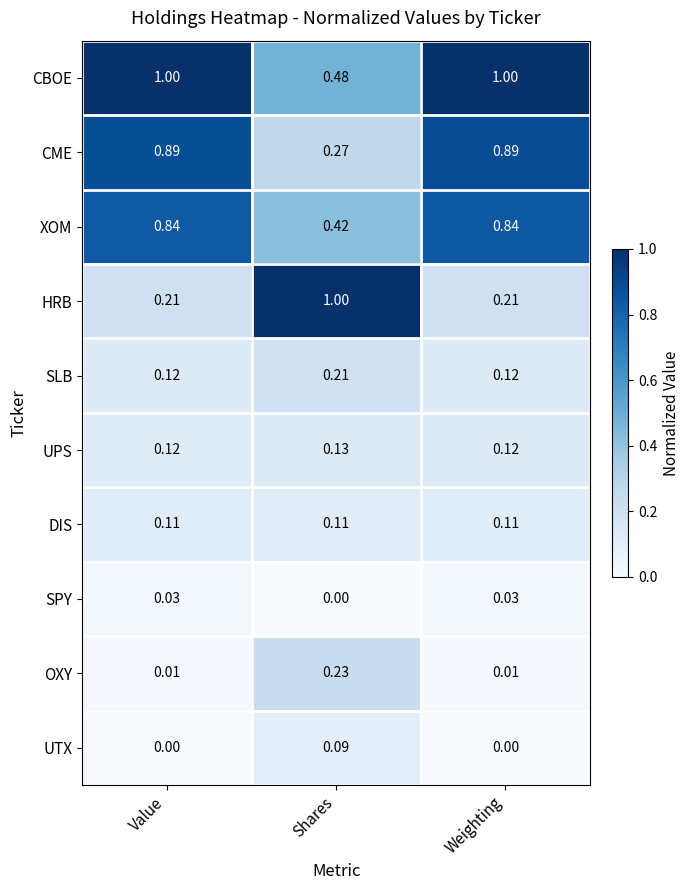

Which series changed the most between Value and Shares?

HRB